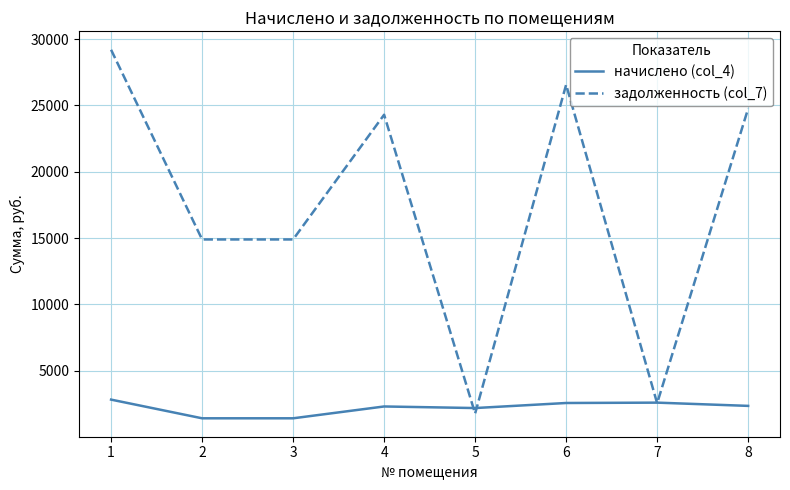

Where do начислено (col_4) and задолженность (col_7) first cross each other?

4 and 5